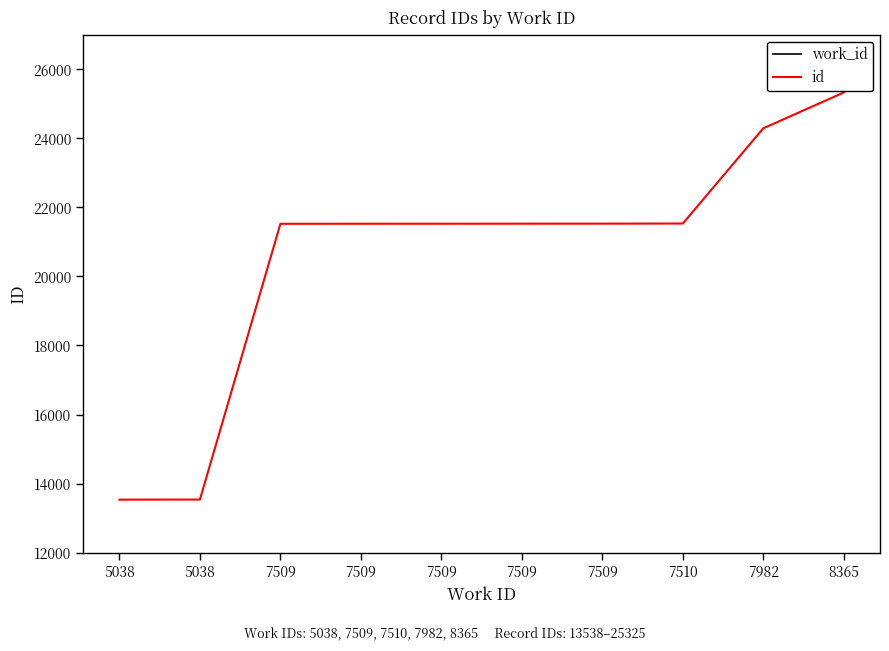

How many values in the id series are below 21527?

5